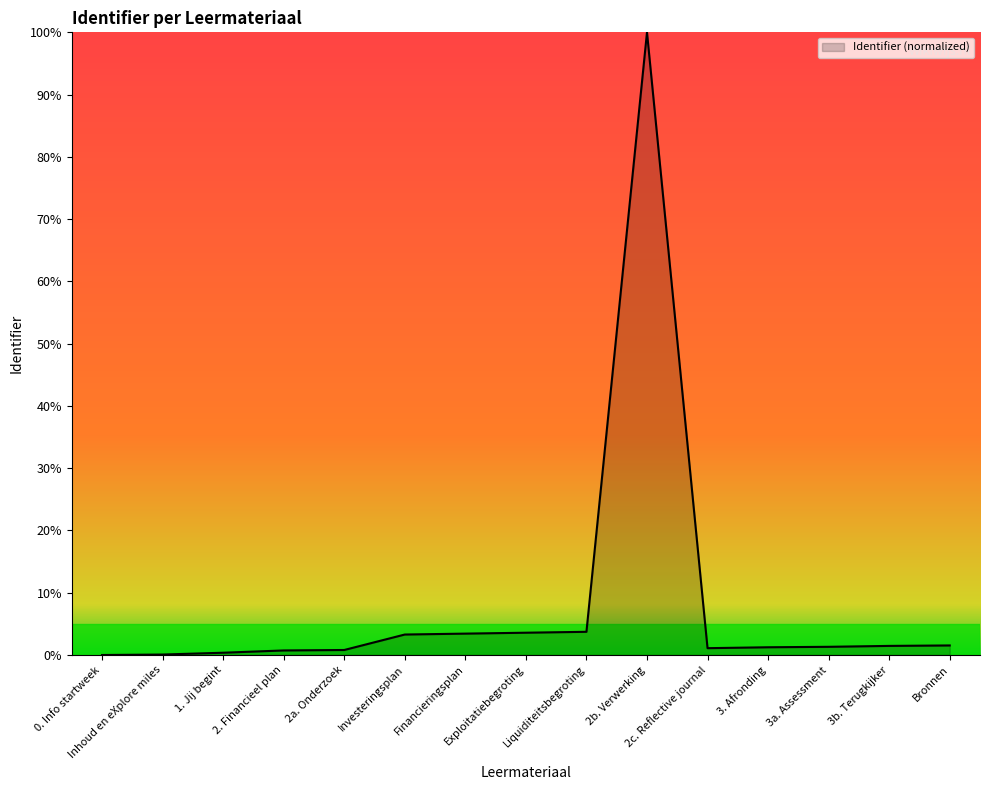

What is the maximum value shown in the chart?

100.0